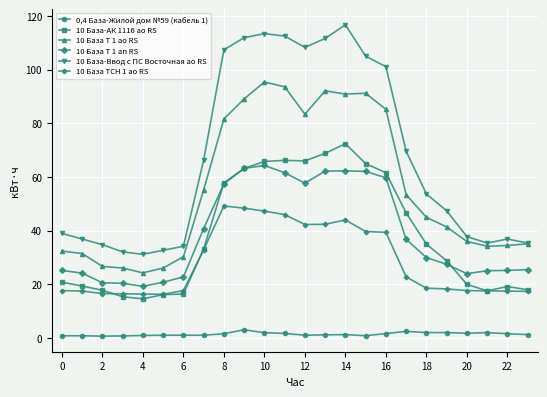

List the series in order of their peak value, highest first.

10 База-Ввод с ПС Восточная ао RS, 10 База Т 1 ао RS, 10 База-АК 1116 ао RS, 10 База Т 1 ап RS, 10 База ТСН 1 ао RS, 0,4 База-Жилой дом №59 (кабель 1)